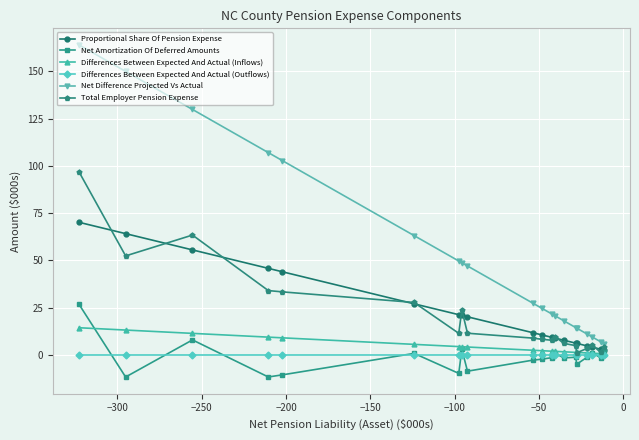

What is the difference between the second highest and second lowest values in the Total Employer Pension Expense series?

62.0